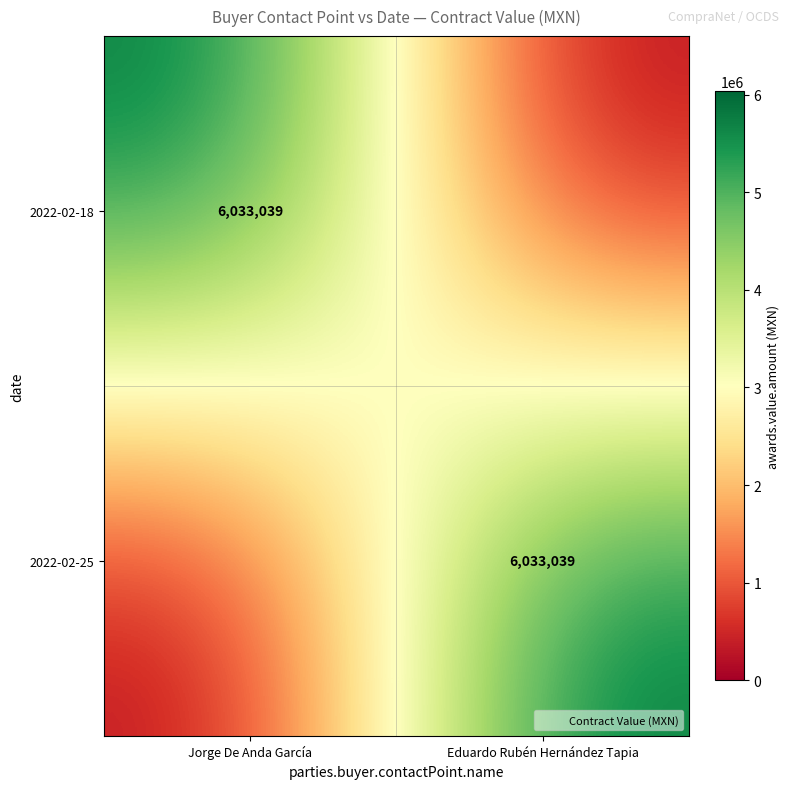

What is the total value across all series at Eduardo Rubén Hernández Tapia?

6033039.2